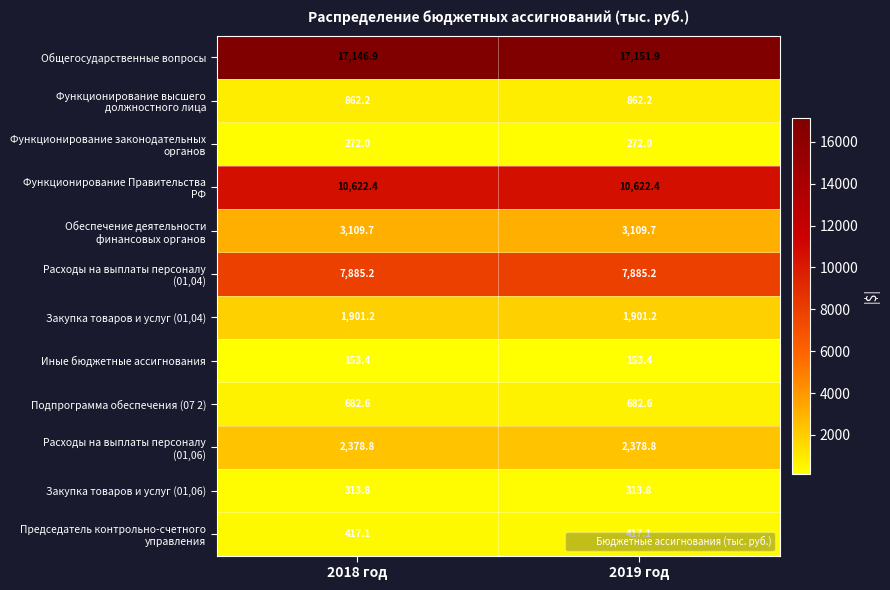

How many categories are shown in the chart?

2